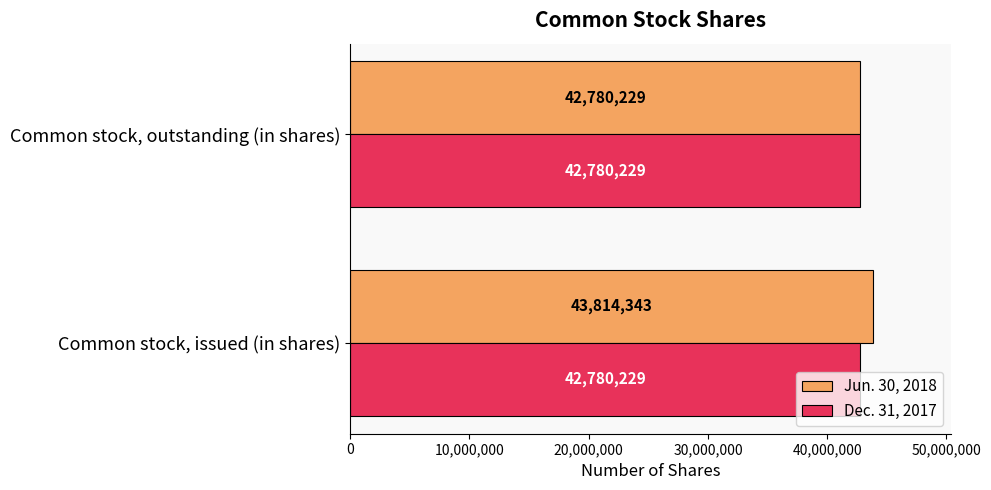

Rank the series at Common stock, issued (in shares) from lowest to highest value.

Dec. 31, 2017, Jun. 30, 2018